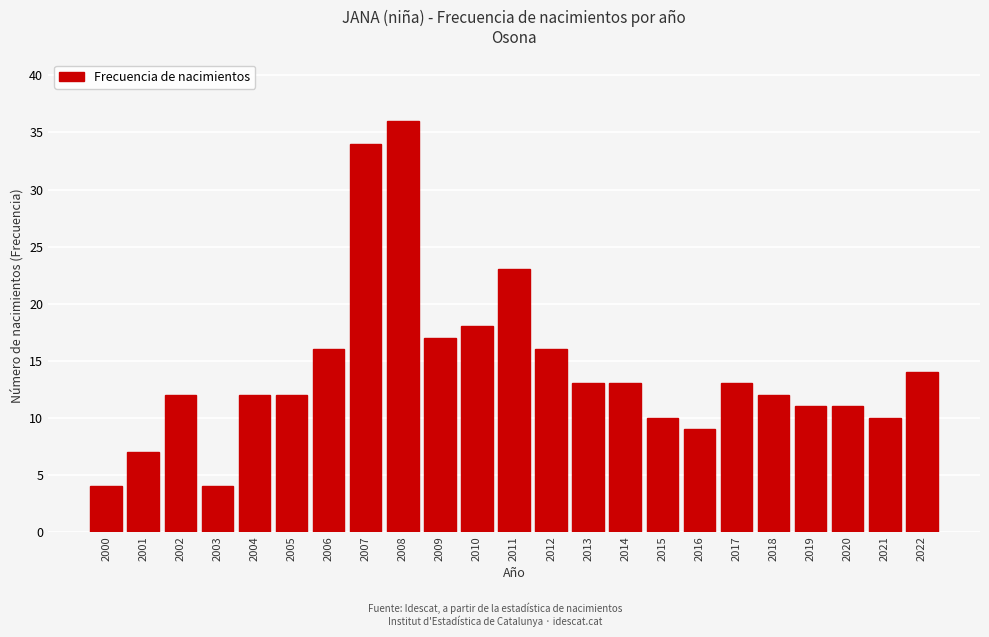

Reading left to right, list all the values displayed in this chart.

2000=4	2001=7	2002=12	2003=4	2004=12	2005=12	2006=16	2007=34	2008=36	2009=17	2010=18	2011=23	2012=16	2013=13	2014=13	2015=10	2016=9	2017=13	2018=12	2019=11	2020=11	2021=10	2022=14